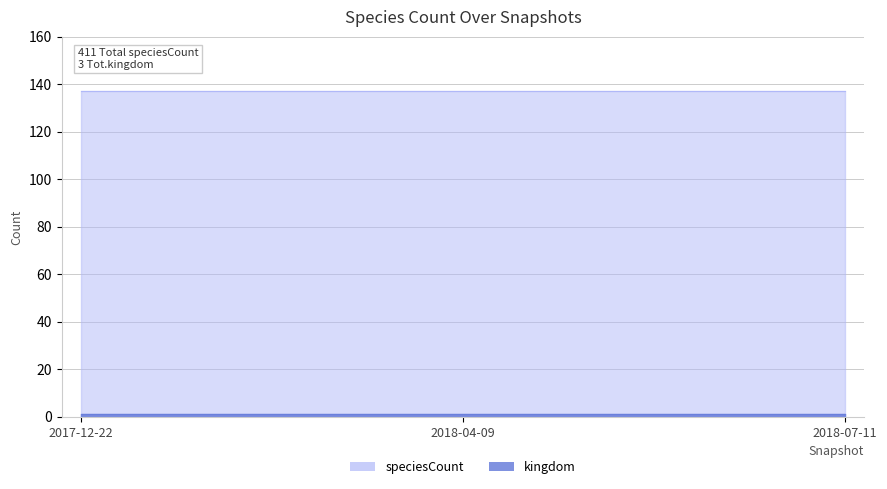

The value of kingdom at 2017-12-22 is 2. True or false?

False